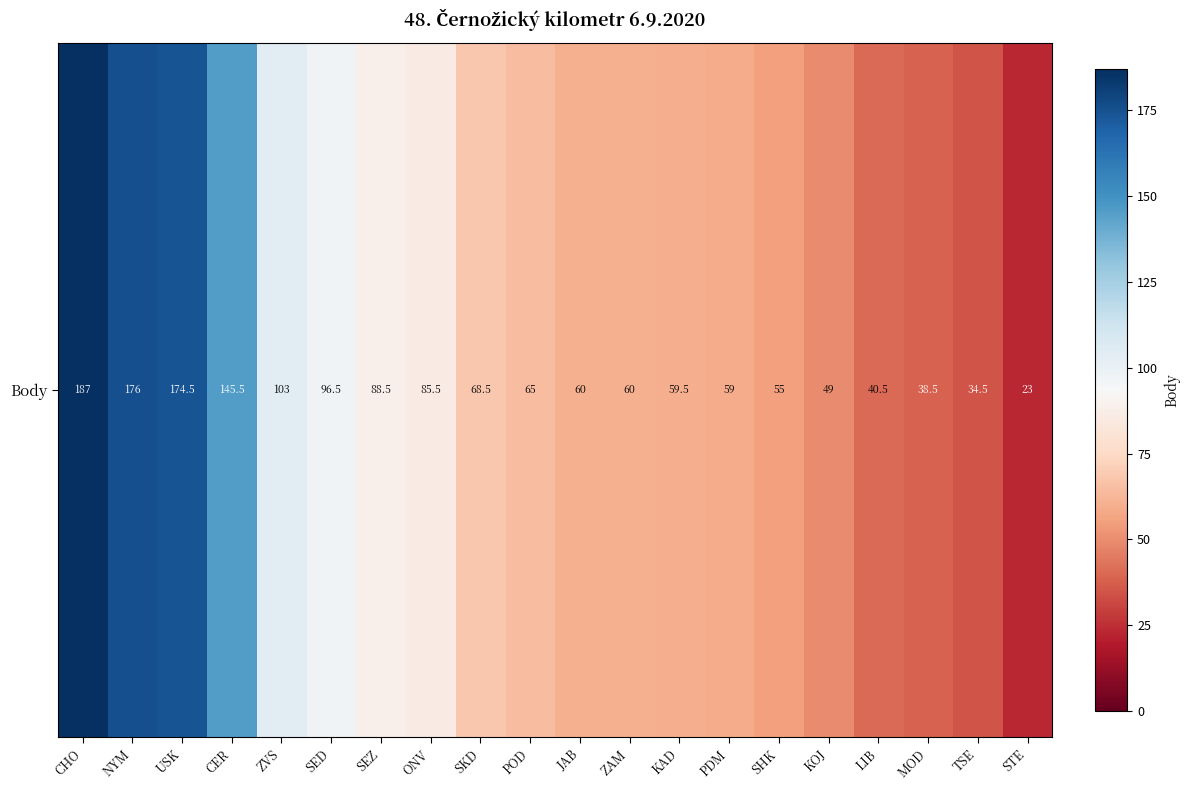

List the labels in order of value, smallest first.

STE, TSE, MOD, LIB, KOJ, SHK, PDM, KAD, JAB, ZAM, POD, SKD, ONV, SEZ, SED, ZVS, CER, USK, NYM, CHO